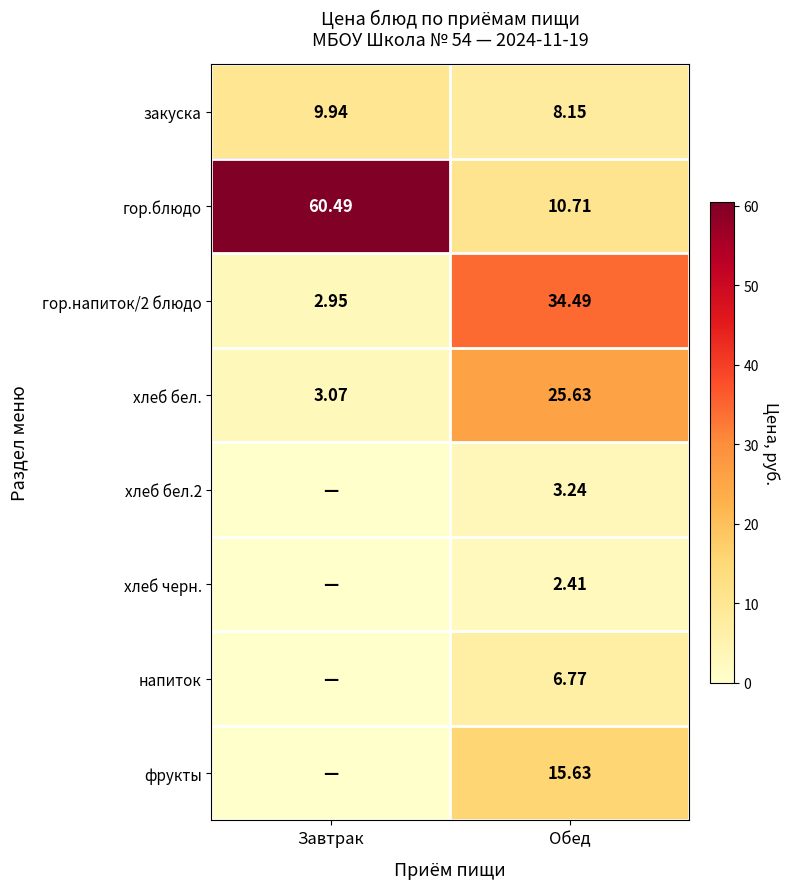

How many categories are shown in the chart?

2